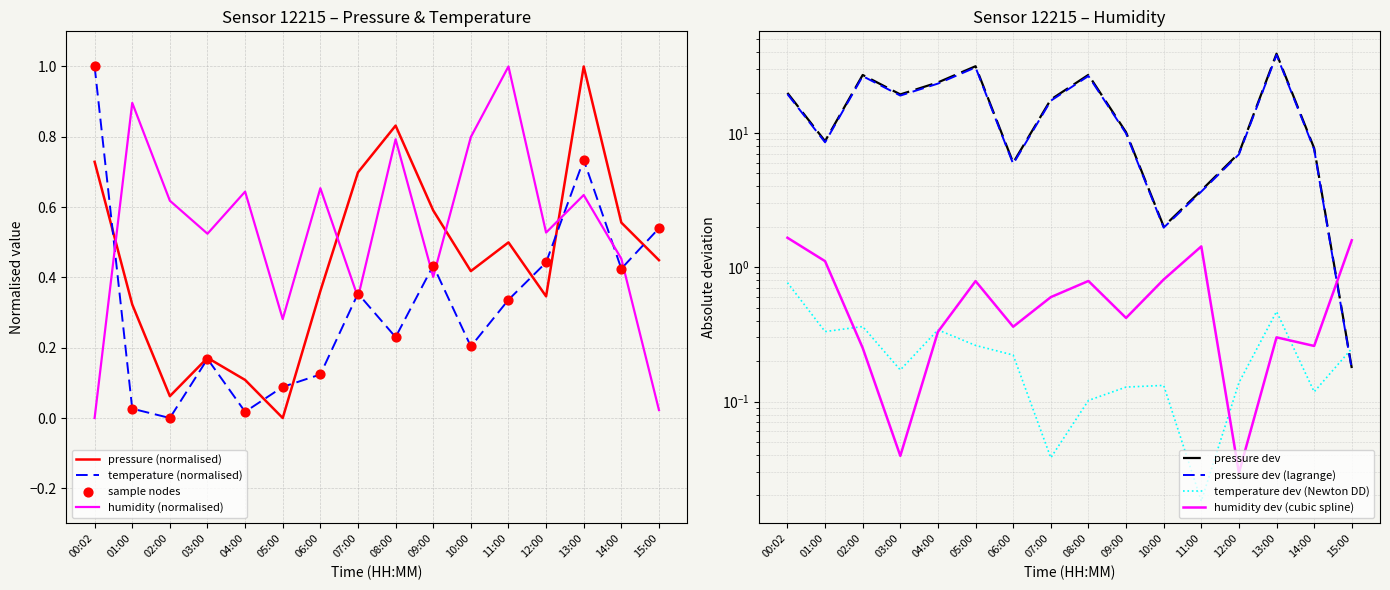

At how many categories does at least one series exceed 0?

16